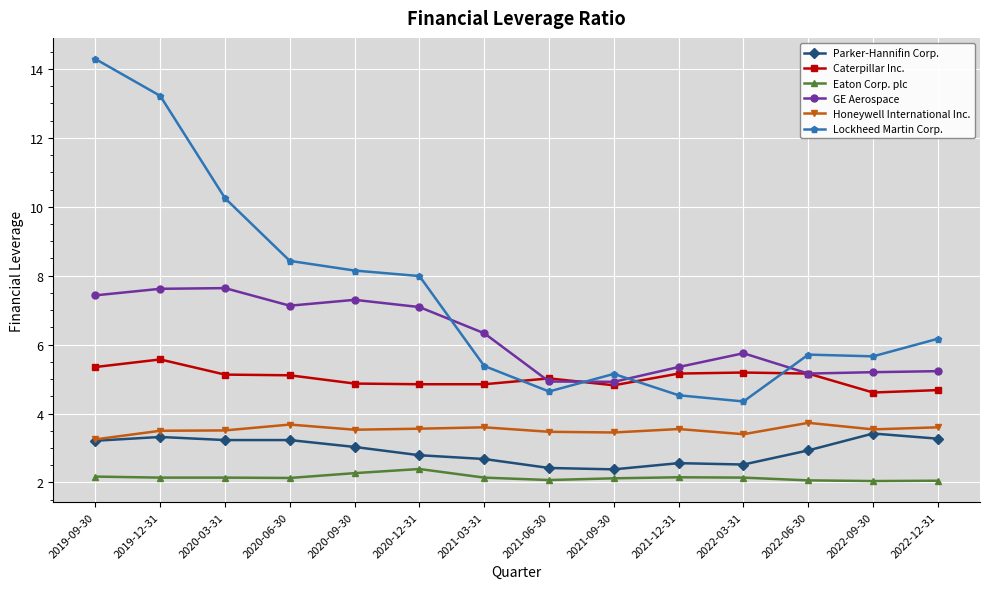

True or false: GE Aerospace and Parker-Hannifin Corp. cross at least once.

False